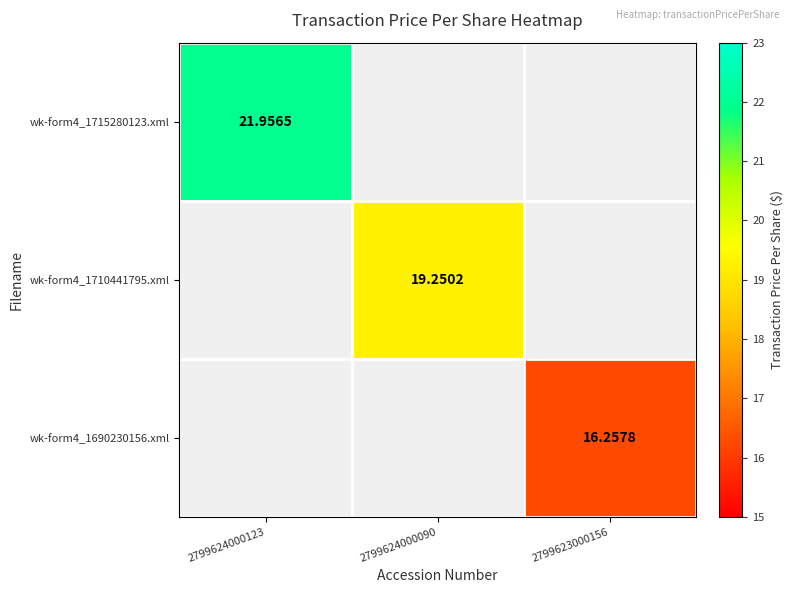

Which series has the widest spread of values?

wk-form4_1715280123.xml